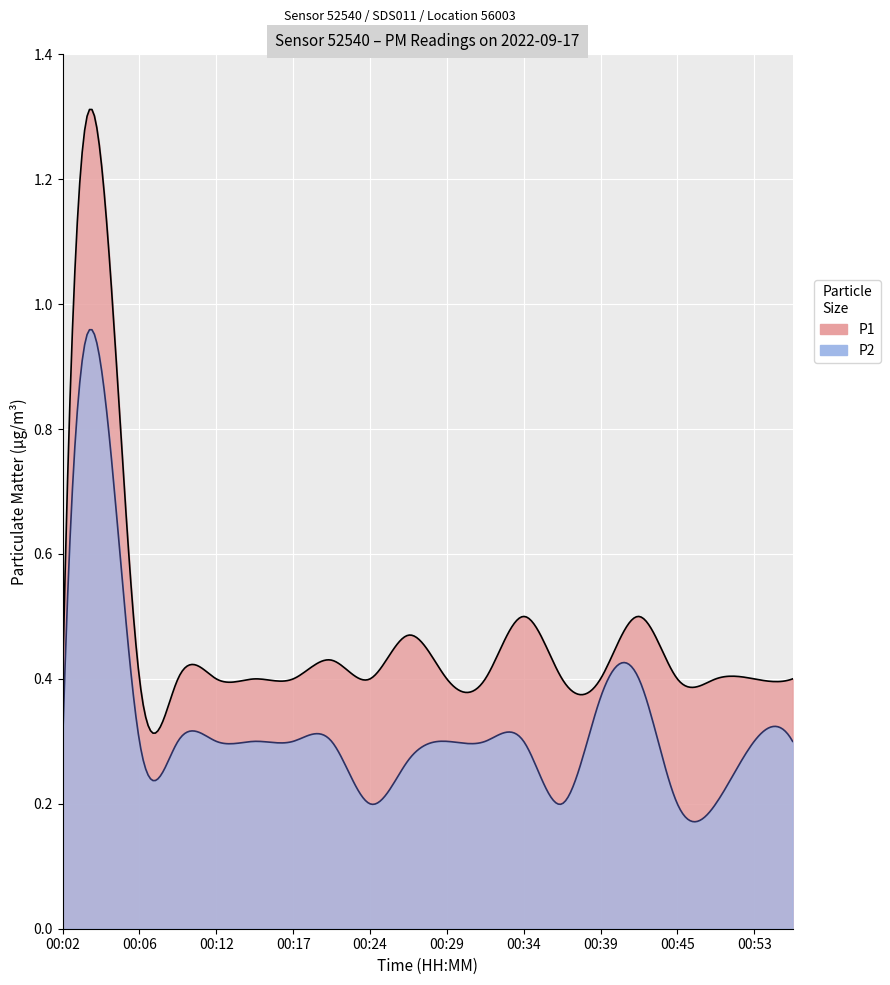

List the series in order of their overall mean, highest first.

P1, P2